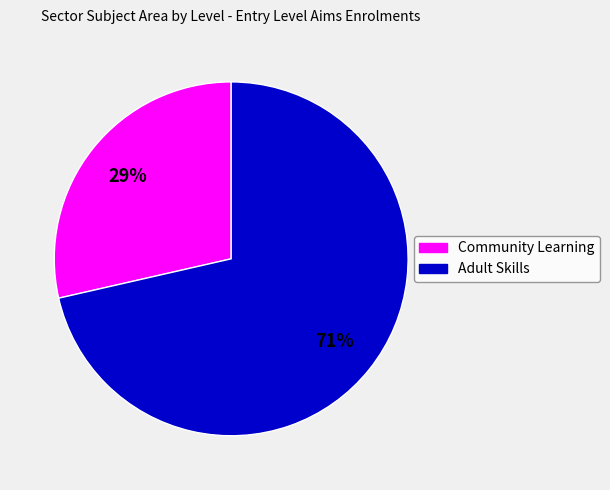

Rank the categories by value from highest to lowest.

Adult Skills, Community Learning